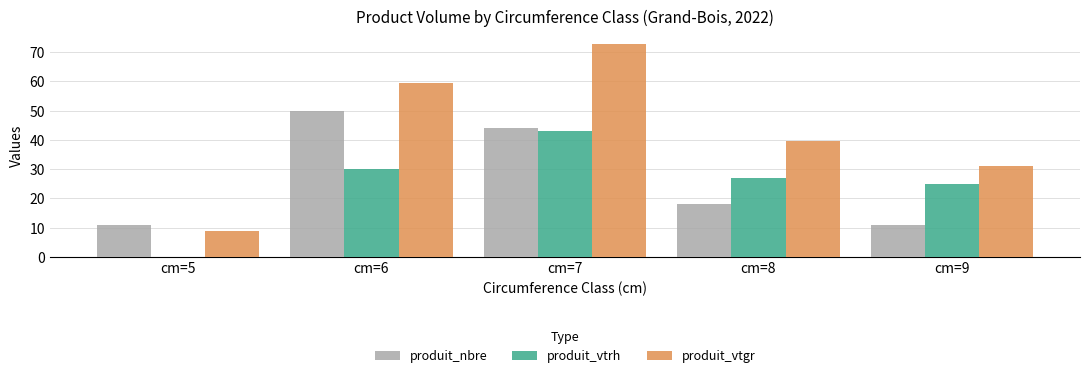

True or false: produit_vtrh has a value of 25.0 at cm=9.

True